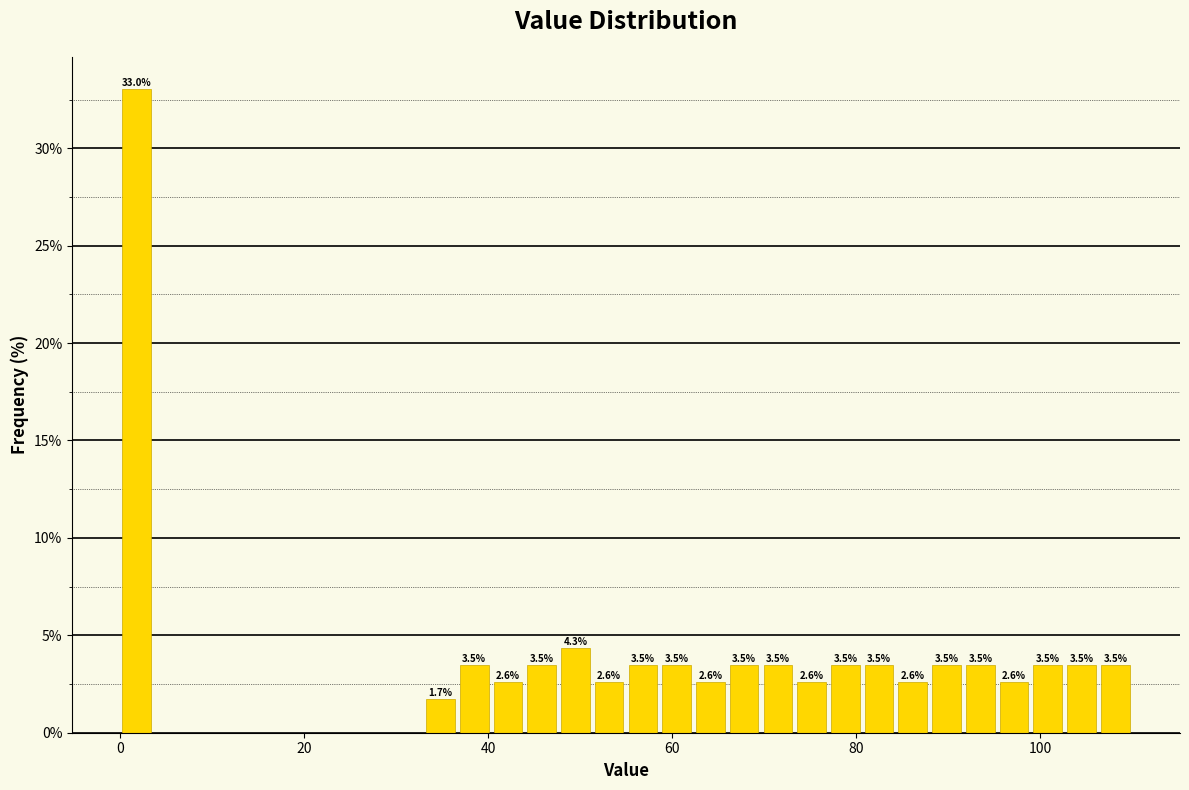

Around what value on the x-axis is the tallest bar? Give the approximate position of its centre, as read against the axis.

2